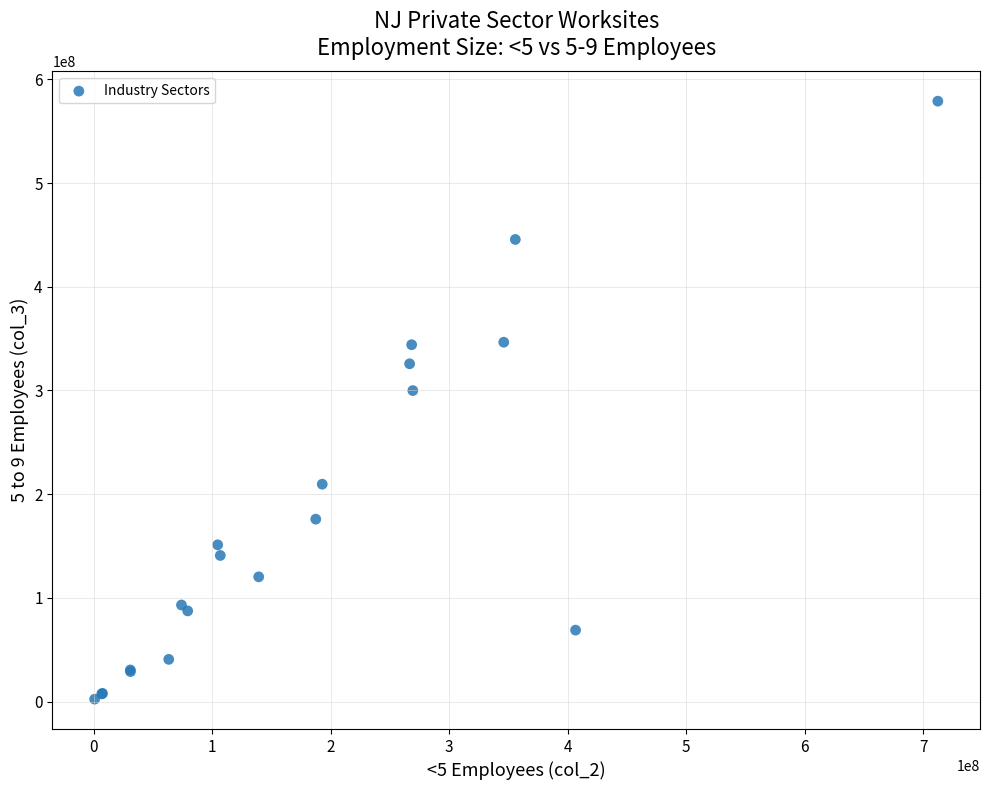

What Y value in the scatter plot is closest to 290636916?

299866732